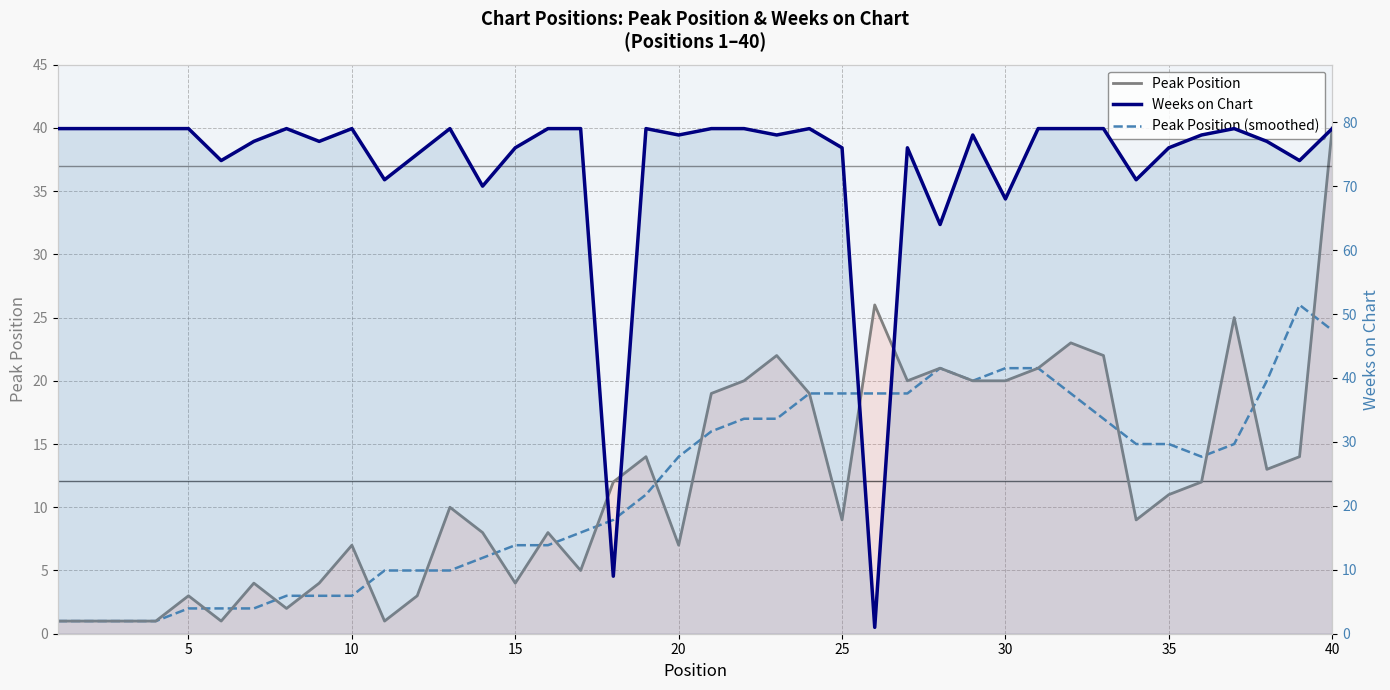

What is the value of the Weeks on Chart point at the 16th from the left?

79